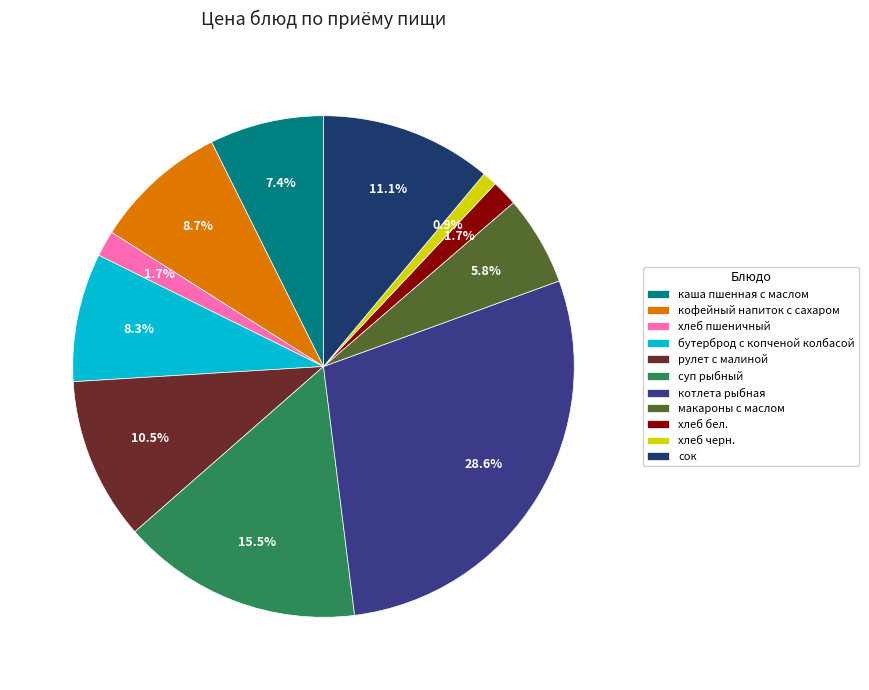

Is рулет с малиной the majority of the pie?

No